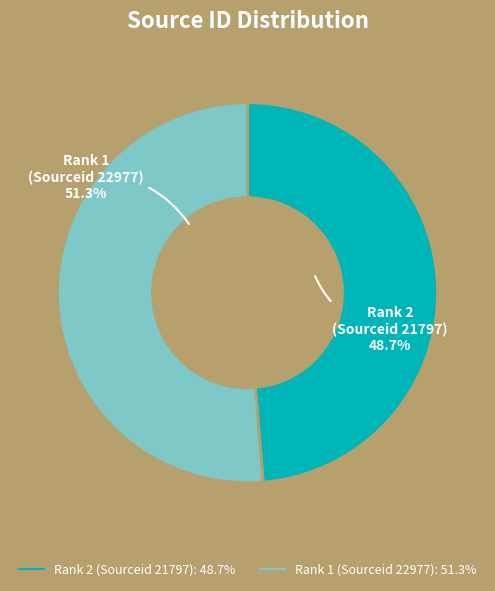

Count the number of slices in the pie.

2